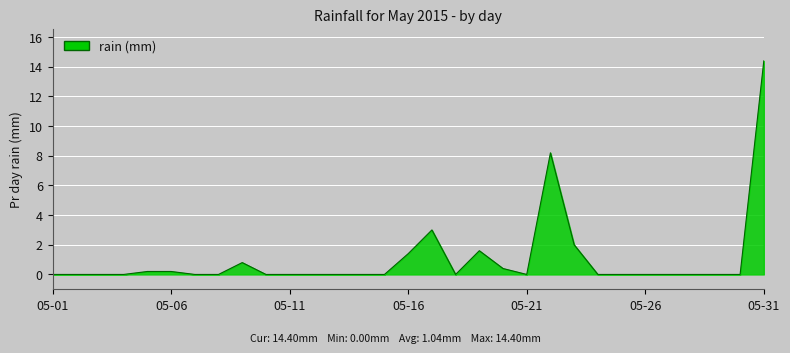

What is the difference between the maximum and minimum values?

14.4